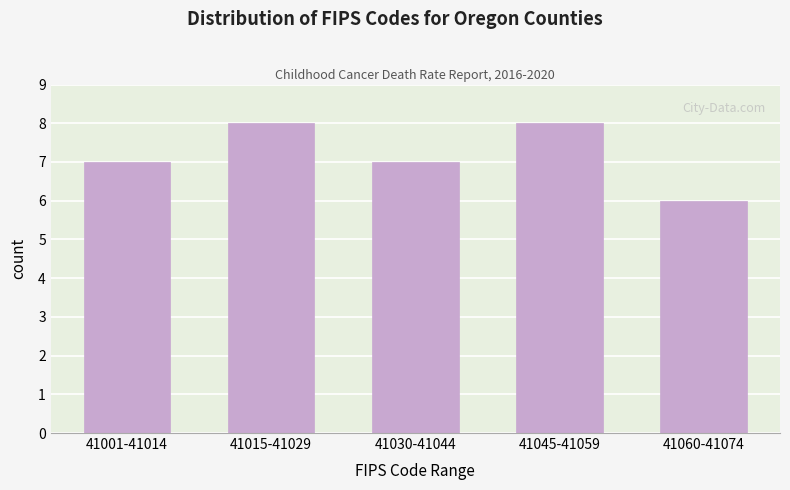

Reading left to right, transcribe all the data shown in this chart.

7	8	7	8	6